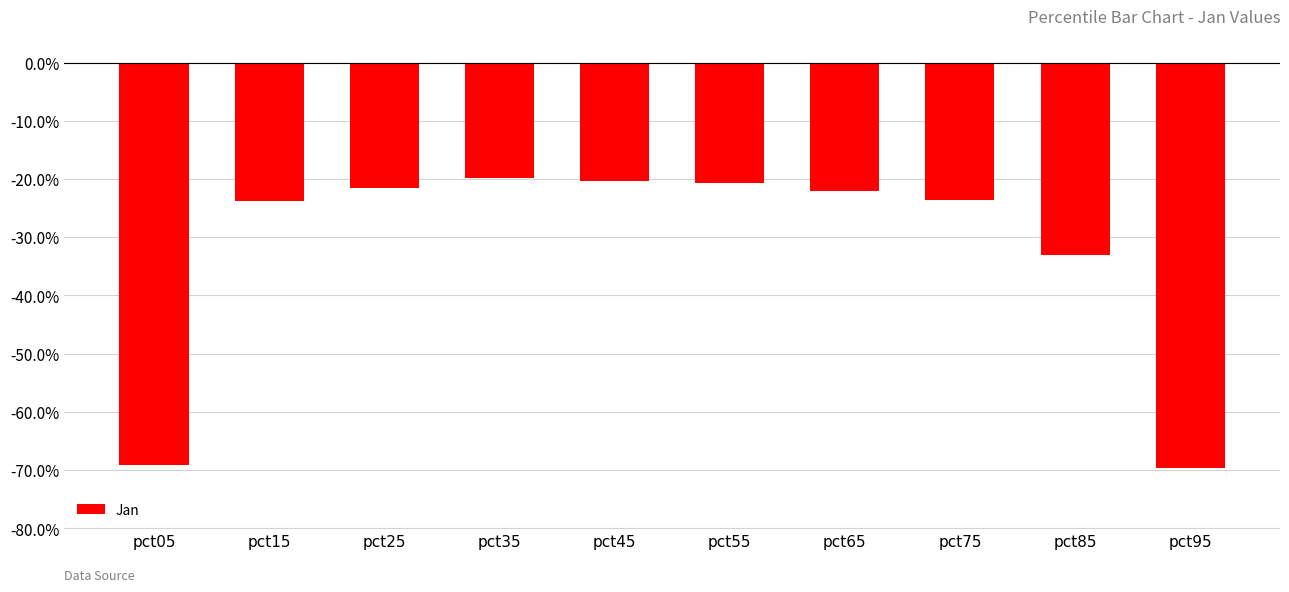

True or false: the data shows -0.2 at pct15.

True